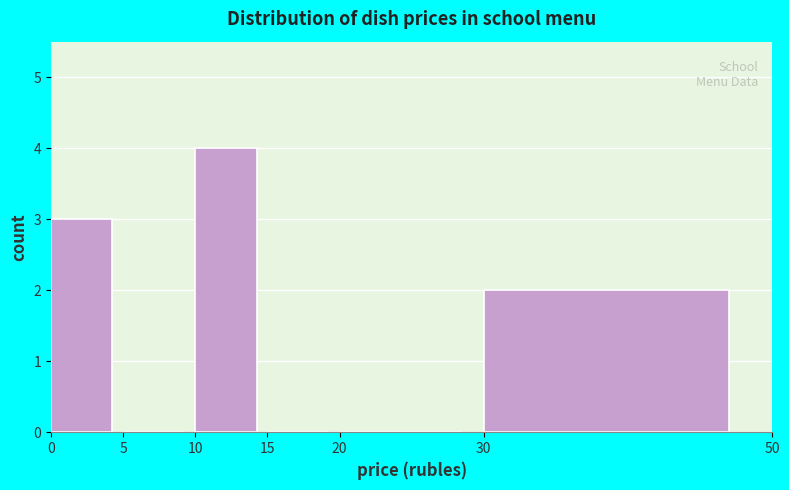

How tall is the bar that spans 10 to 15 on the x-axis? The values are not printed on the chart, so give them approximately, as read against the axis.

4